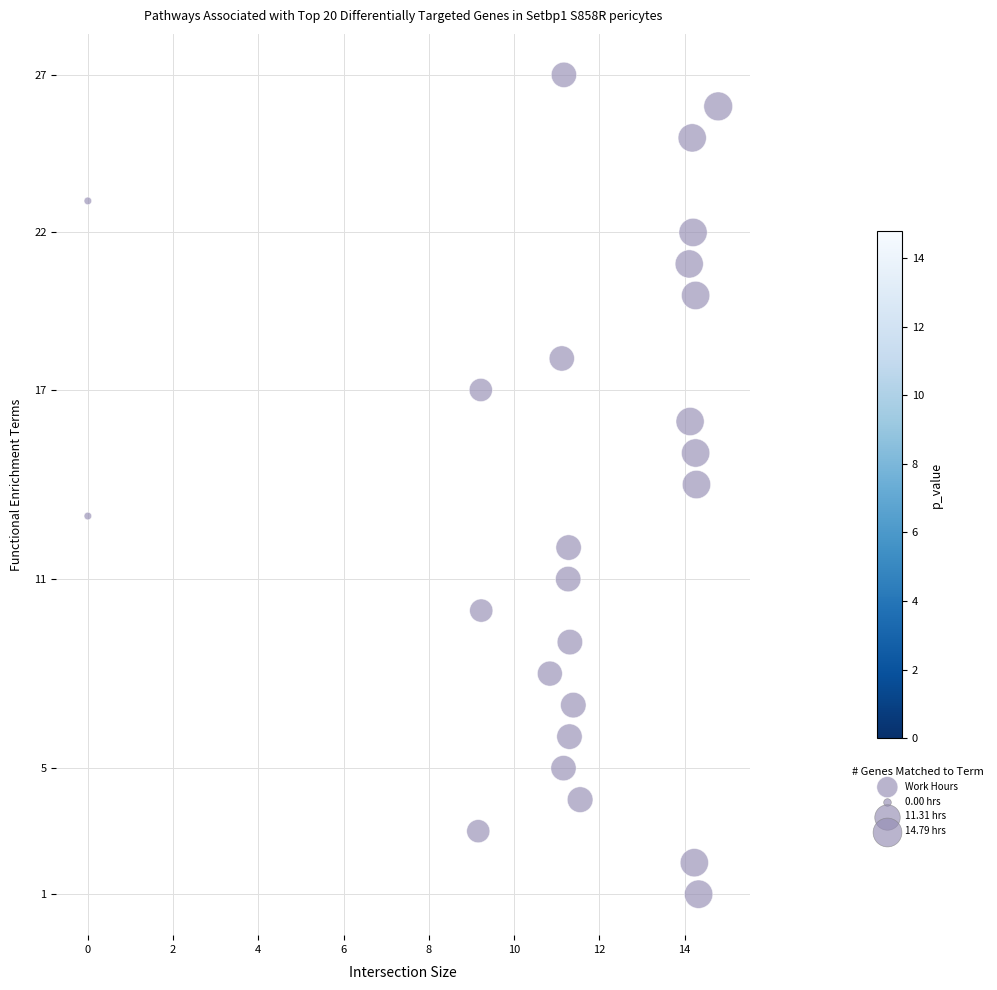

What is the range of Y values (max minus min)?

26